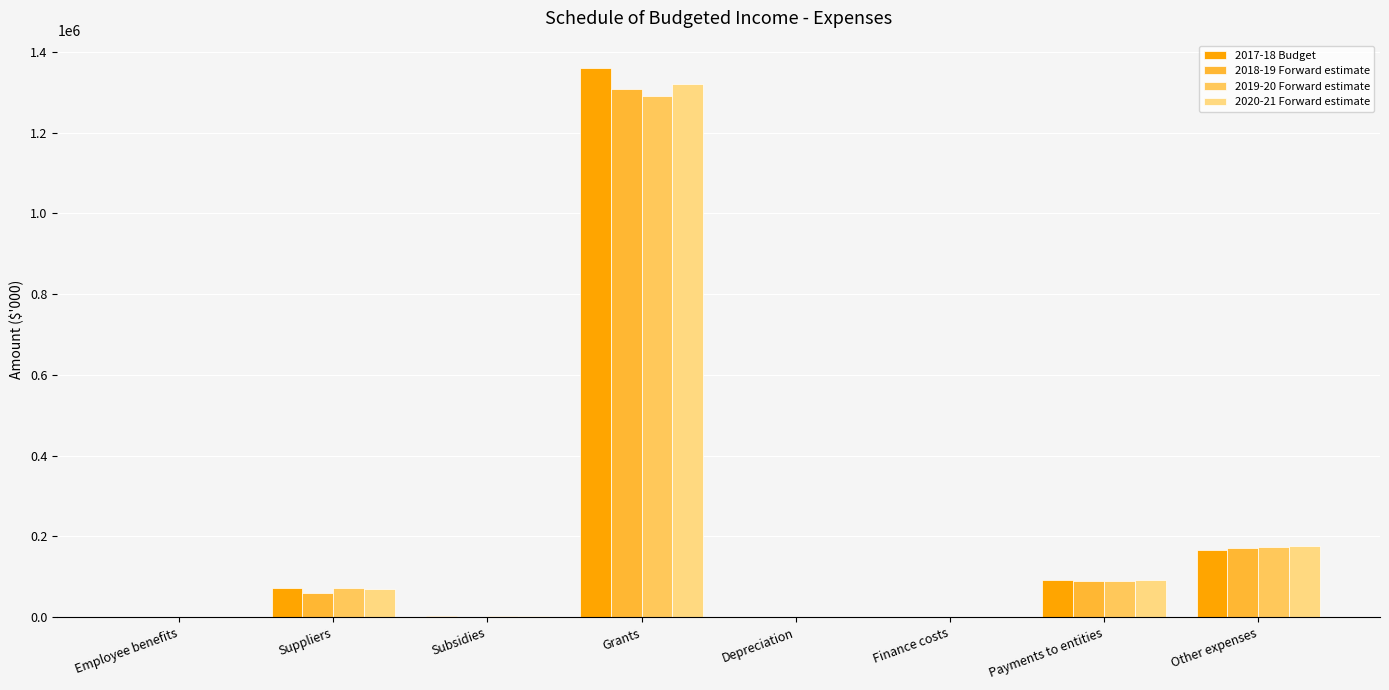

At which label does 2017-18 Budget reach its peak?

Grants